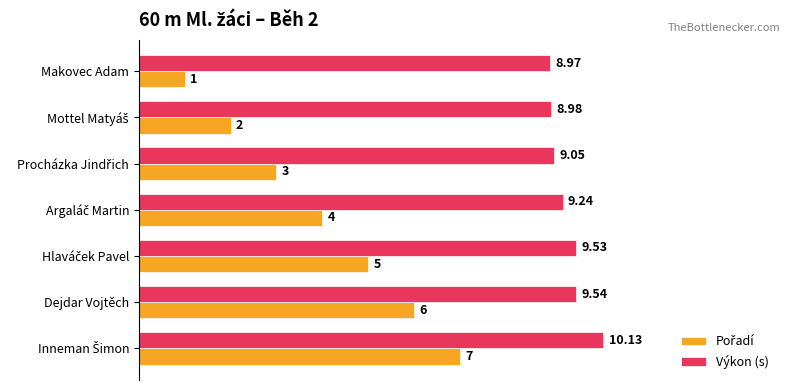

What is the total value across all series at Makovec Adam?

10.0